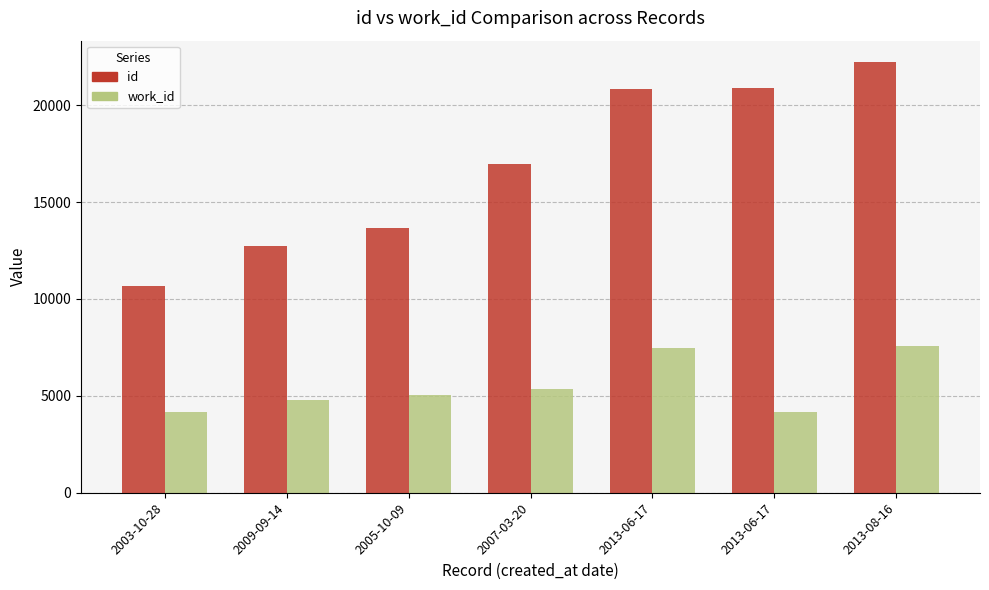

Where is work_id nearest to the value 5872?

2007-03-20